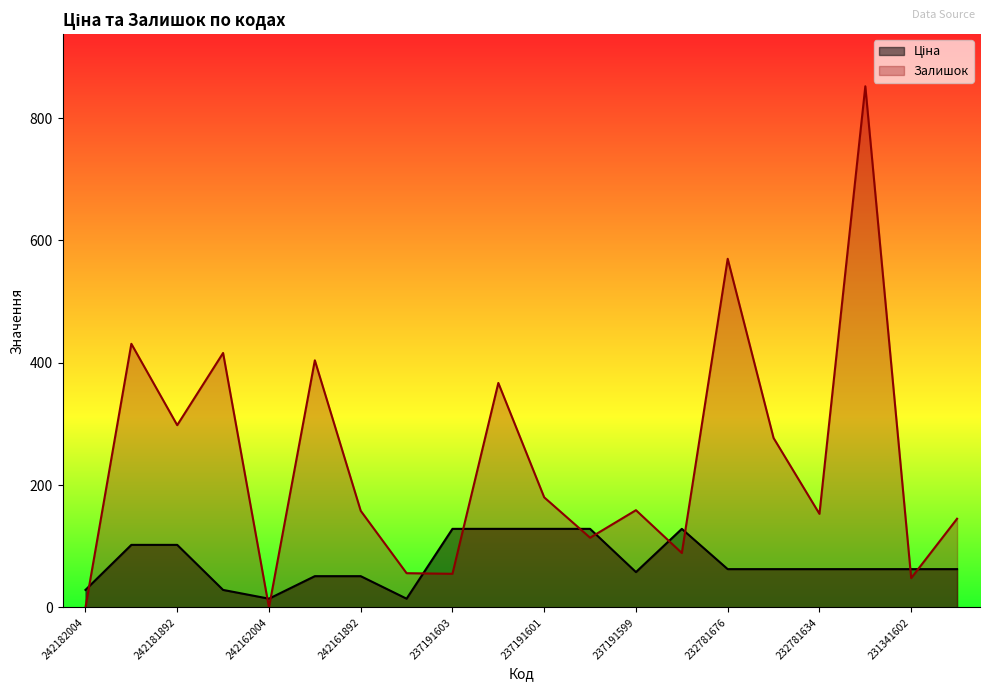

True or false: Залишок and Ціна cross at least once.

True